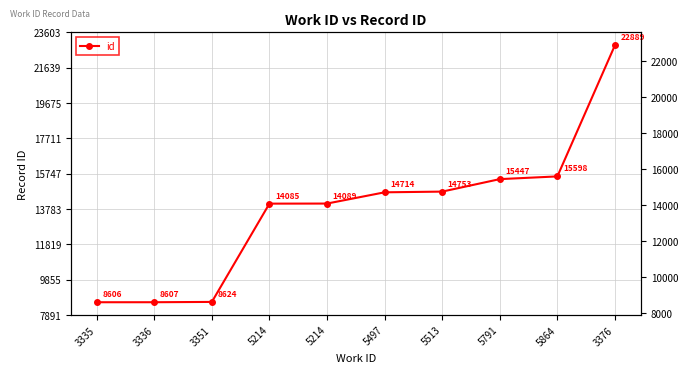

What is the change in value from 5214 to 5497?

+625